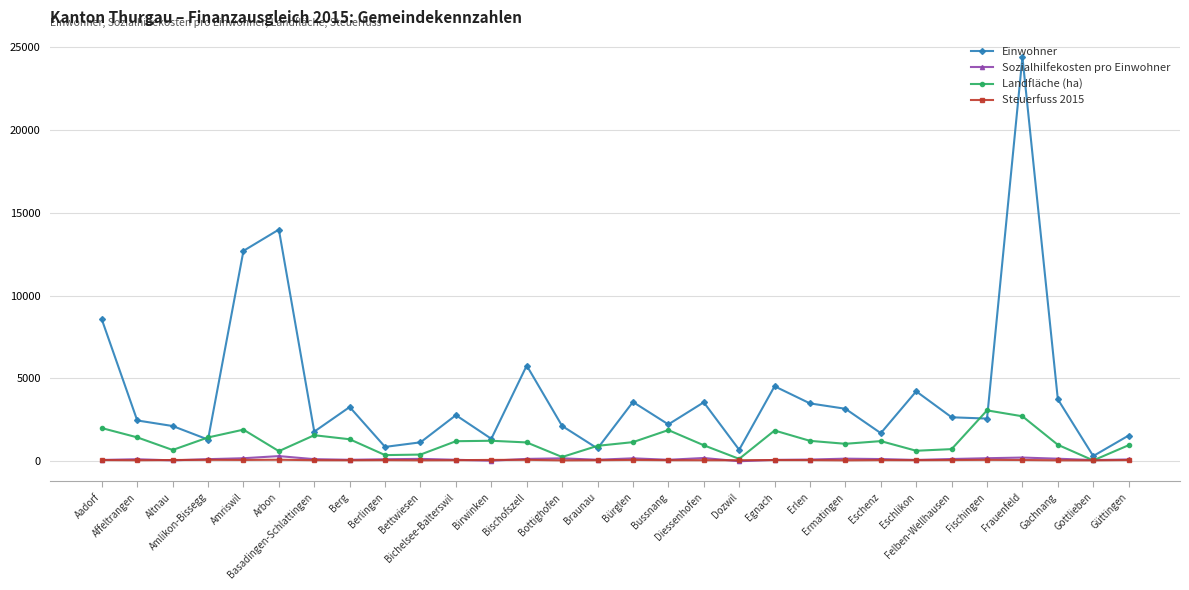

What is the maximum value shown in the chart?

24409.0